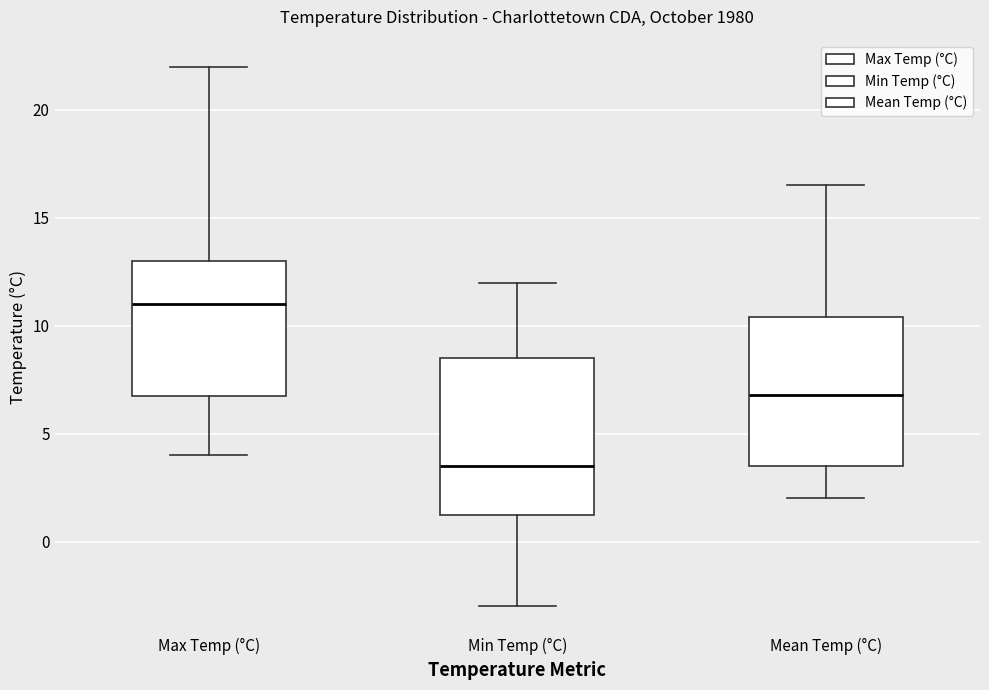

Reading left to right, transcribe this box plot: for each box, give where its median line is, the range the box spans, and where its two whiskers end, as read against the y-axis. The values are not printed on the chart, so give them approximately, as read against the axis.

Max Temp (°C): median 11.0, box 7.0 to 13.0, whiskers 4.0 to 22.0
Min Temp (°C): median 3.5, box 1.5 to 8.5, whiskers -3.0 to 12.0
Mean Temp (°C): median 7.0, box 3.5 to 10.5, whiskers 2.0 to 16.5